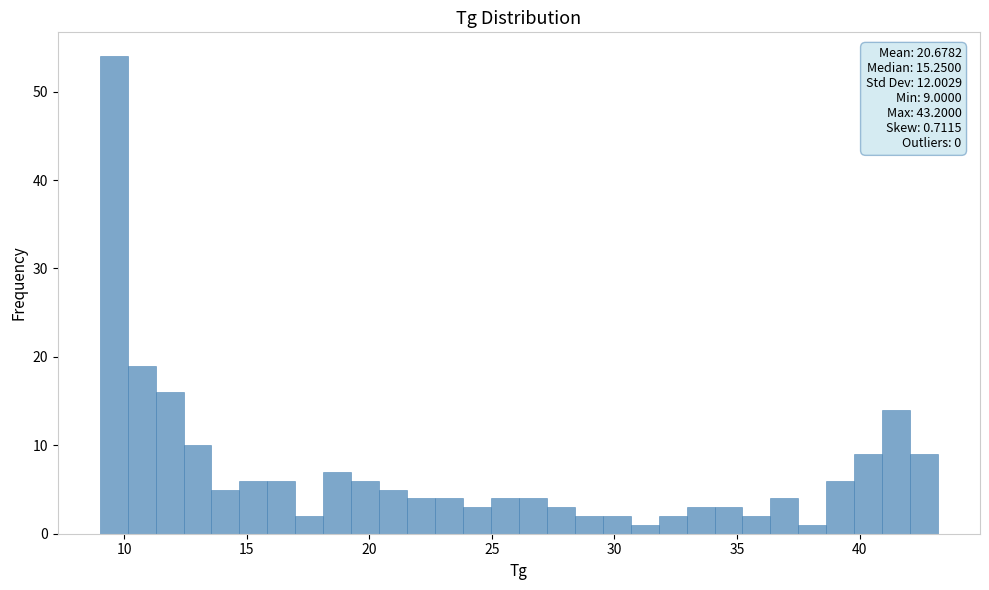

Around what value on the x-axis is the tallest bar? Give the approximate position of its centre, as read against the axis.

9.5